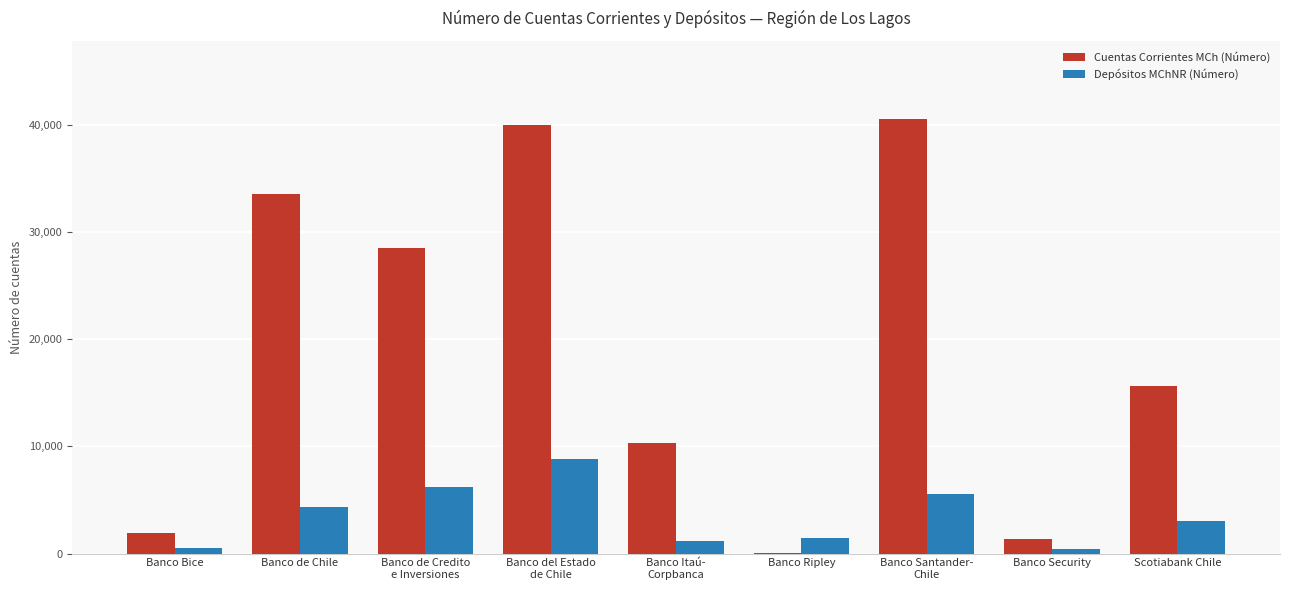

Is it true that Cuentas Corrientes MCh (Número) equals 49582 at Banco de Chile?

False